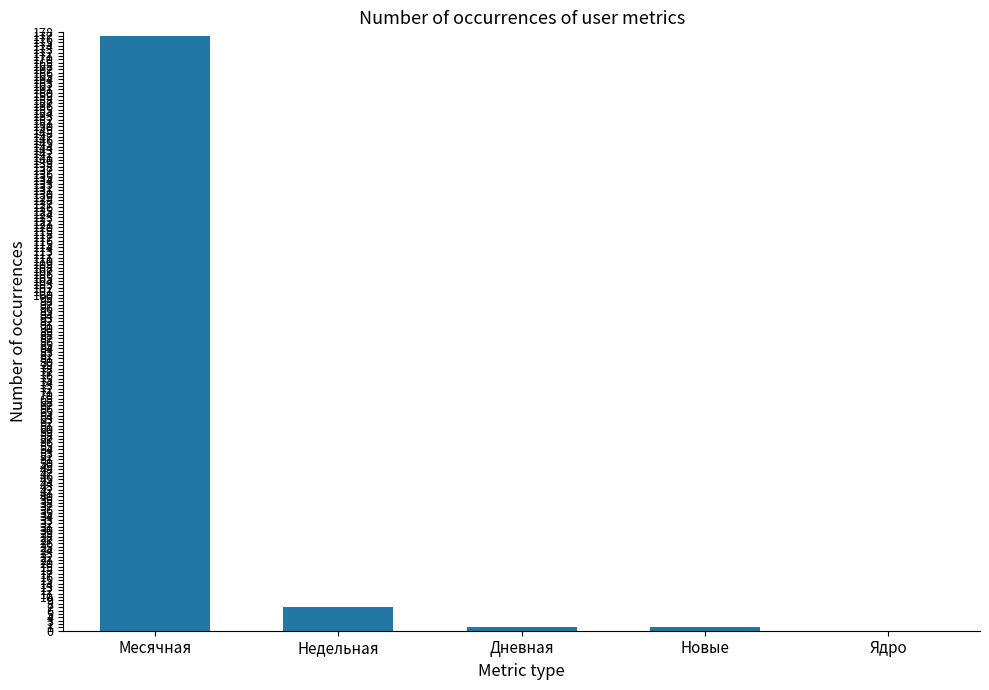

Which label corresponds to the largest value in the chart?

Месячная